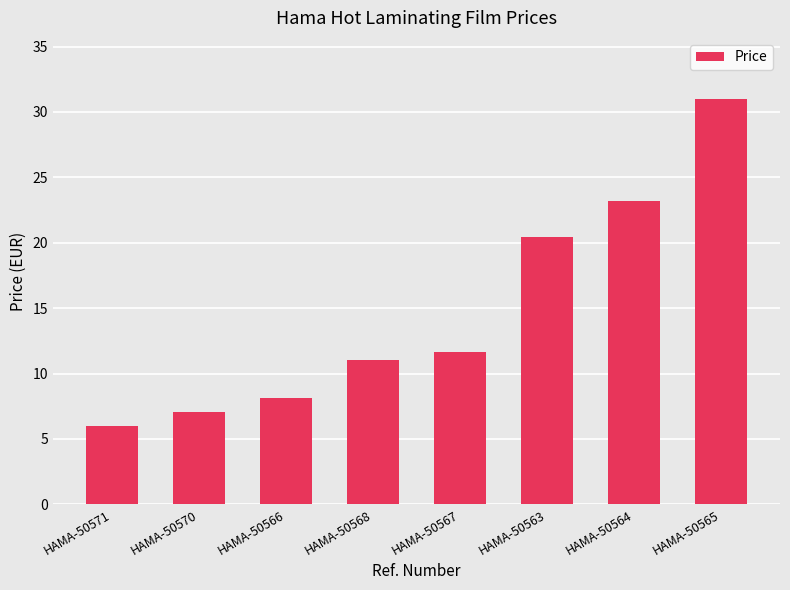

List the labels in order of value, largest first.

HAMA-50565, HAMA-50564, HAMA-50563, HAMA-50567, HAMA-50568, HAMA-50566, HAMA-50570, HAMA-50571